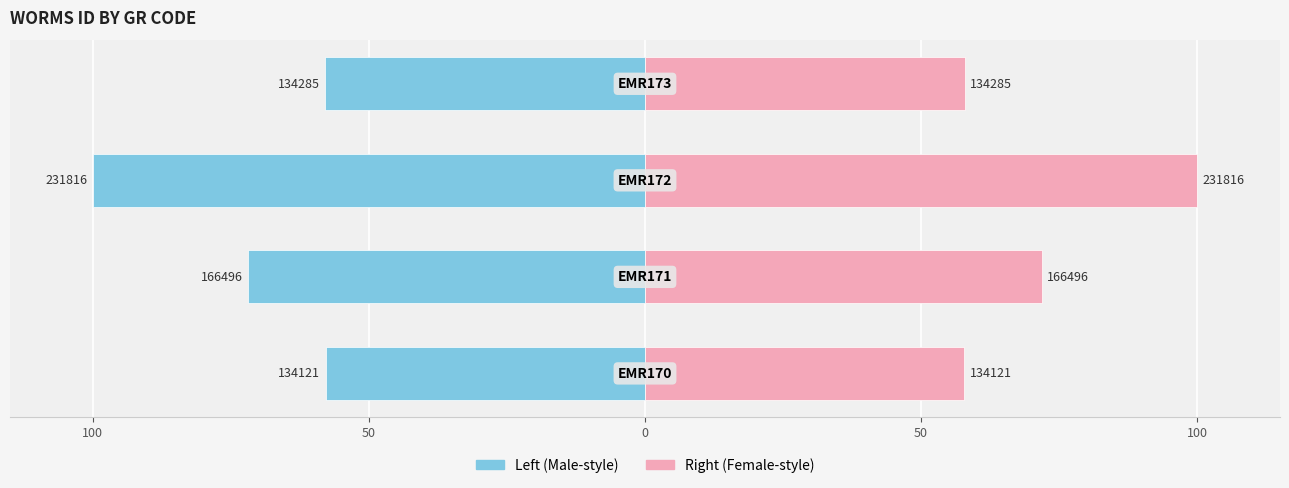

At 0, list the series in order from smallest to largest.

WoRMS ID (Left), WoRMS ID (Right)